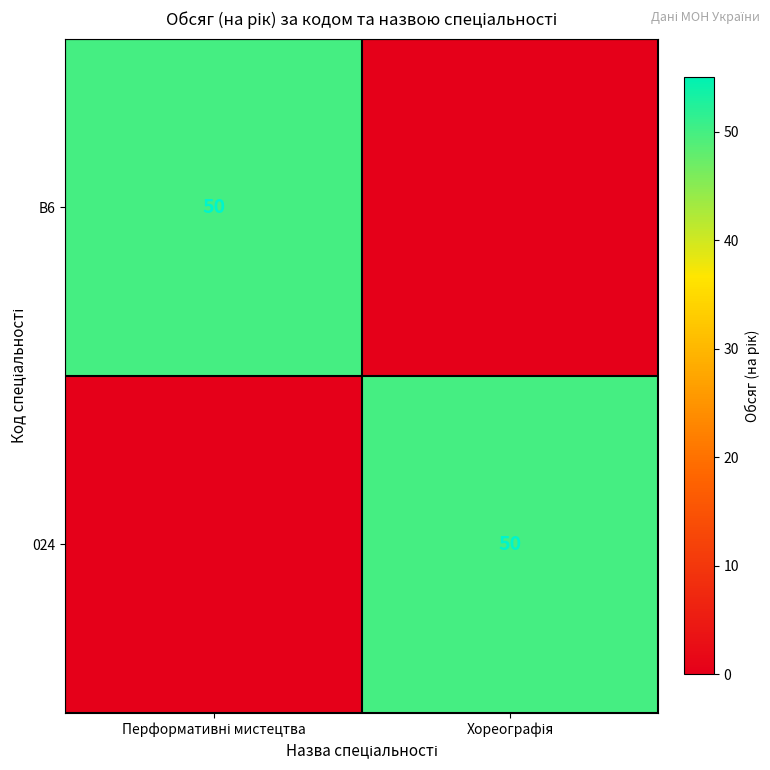

Is the value of 024 at Перформативні мистецтва greater than the value of B6 at Хореографія?

No